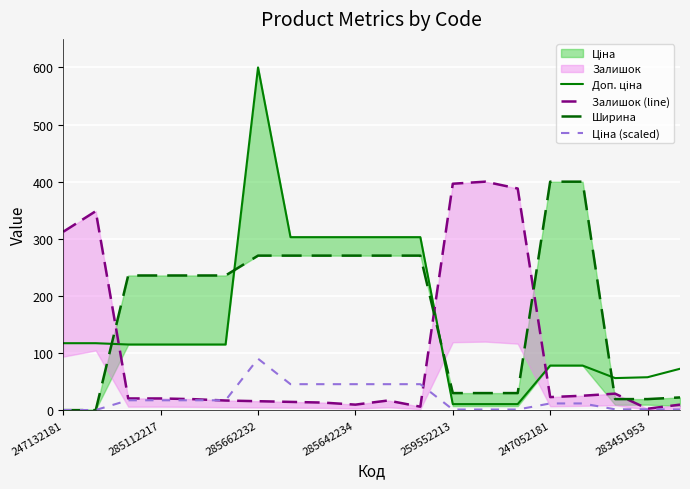

Is it true that Доп. ціна equals 165.9 at 285642234?

False